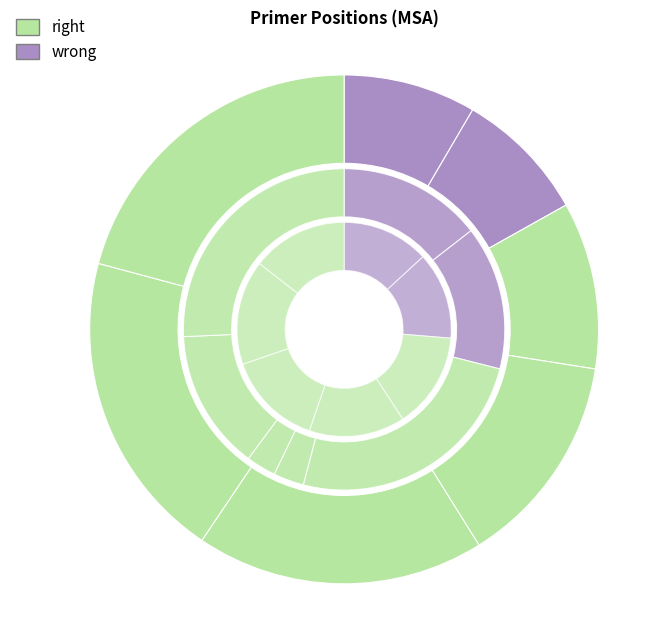

How much of the chart is everything except 2293?

91.6%